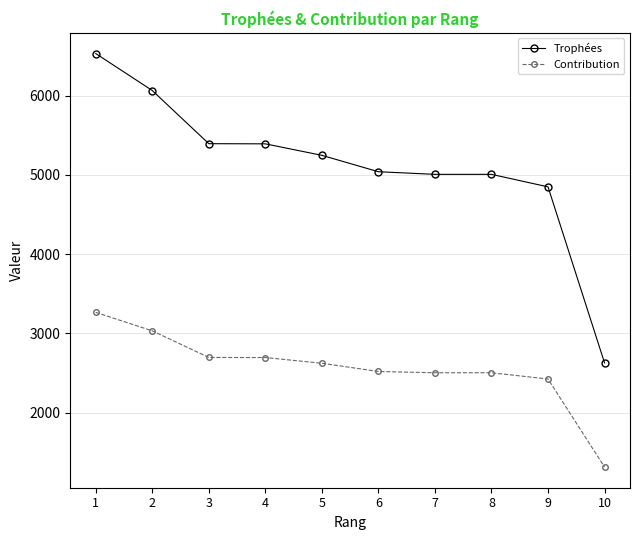

Which category has the lowest value across all series?

10